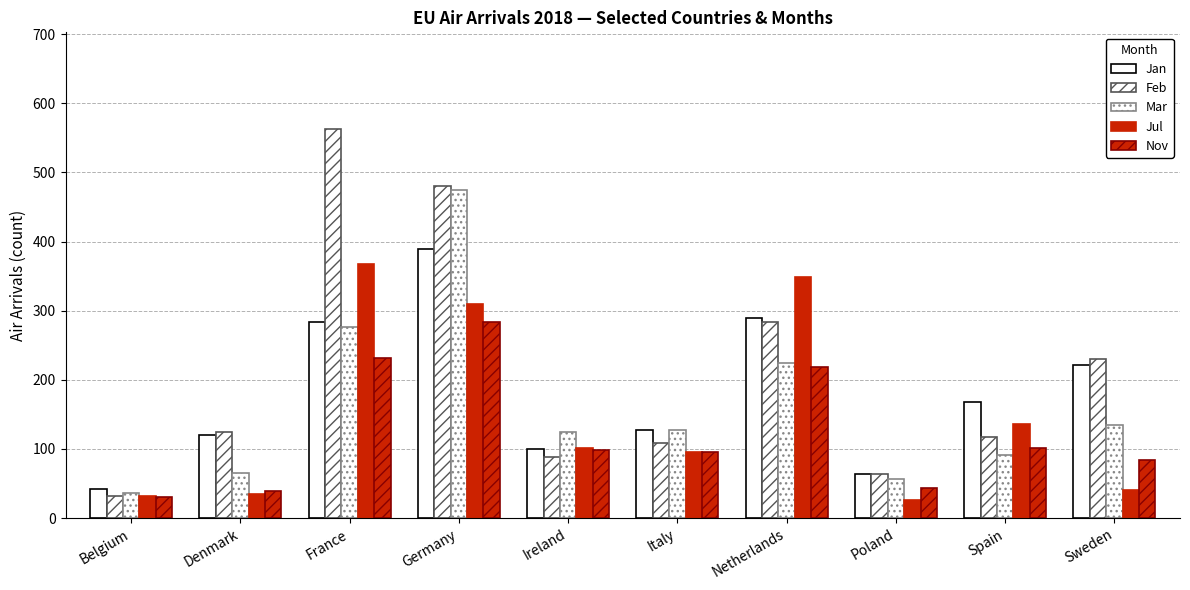

How many bars are there in each group?

5